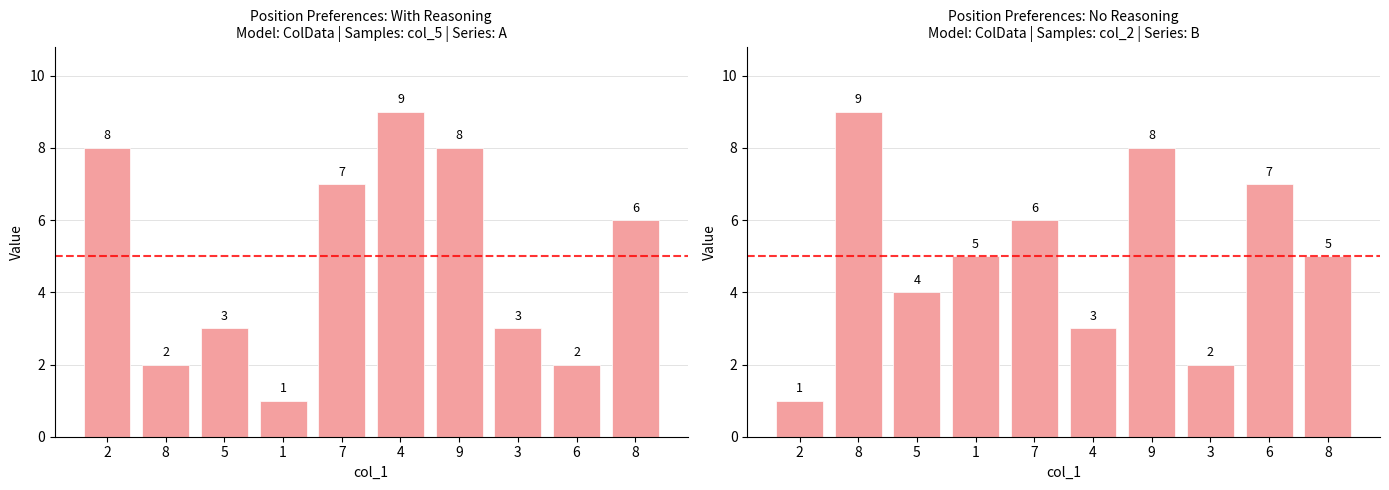

The col_5 series shows 9 at 4. True or false?

True